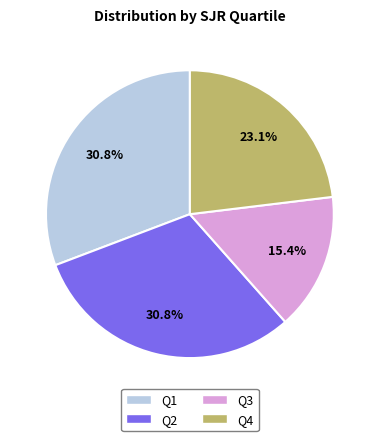

Does Q1 account for over 50% of the chart?

No